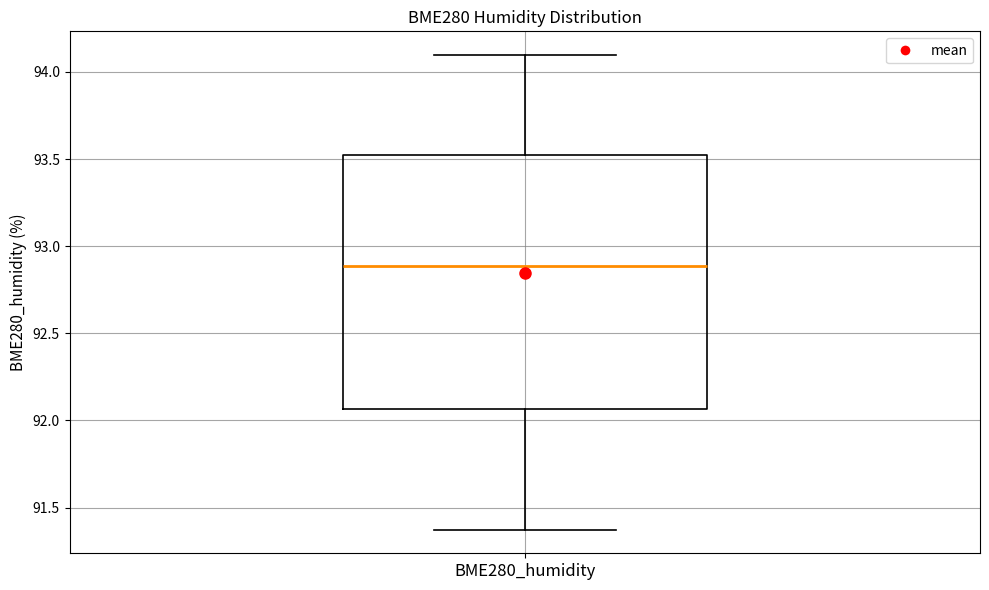

Read this box plot against the y-axis: the position of the median line, the range covered by the box, and the ends of both whiskers. The values are not printed on the chart, so give them approximately, as read against the axis.

median 92.90, box 92.05 to 93.50, whiskers 91.35 to 94.10